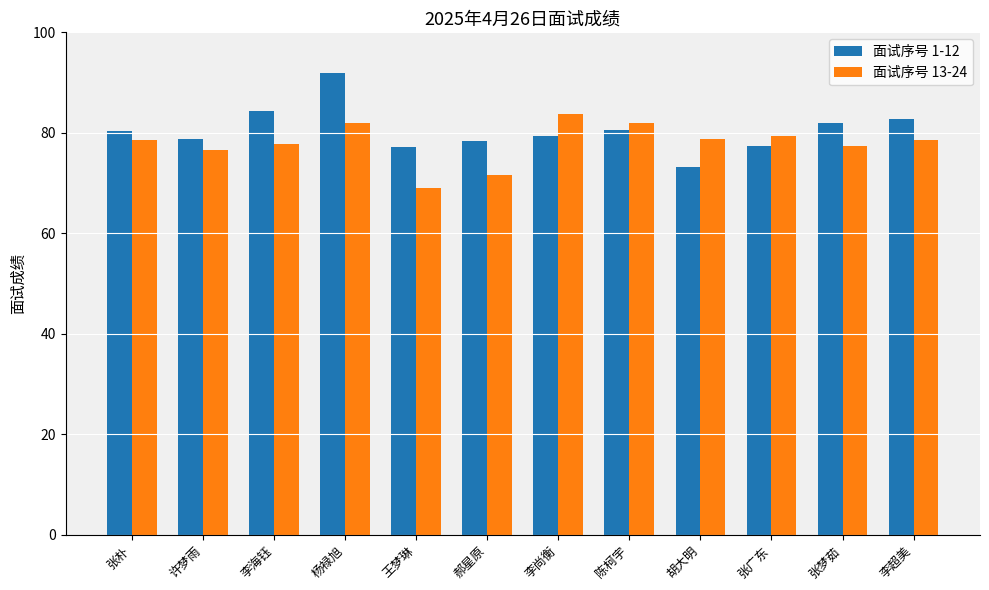

How many series are shown in this chart?

2